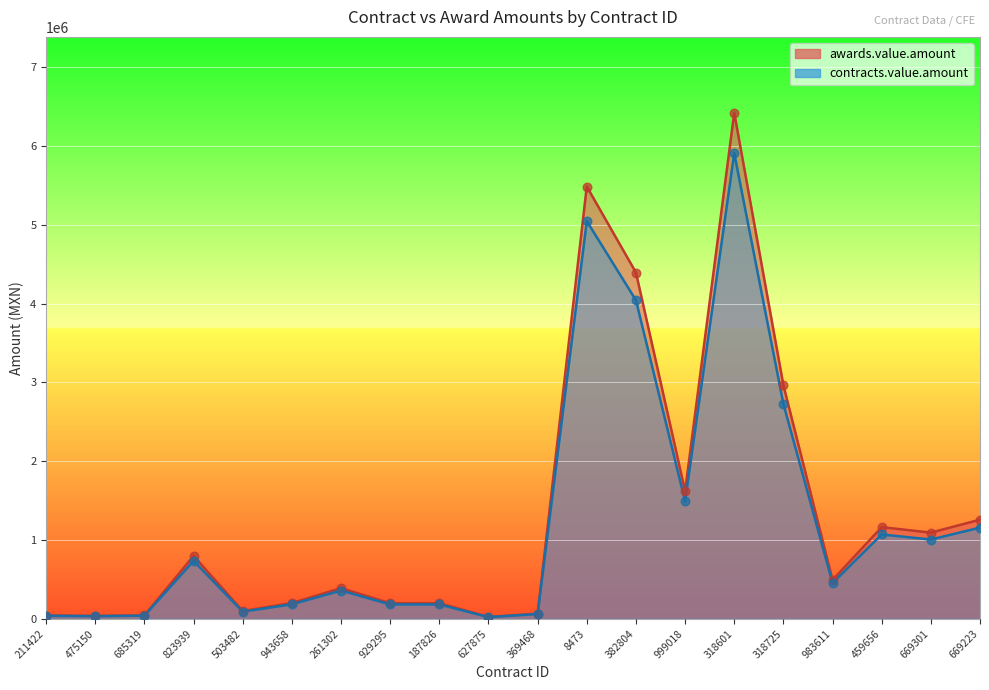

What is the total value across all series at 999018?

3113259.1